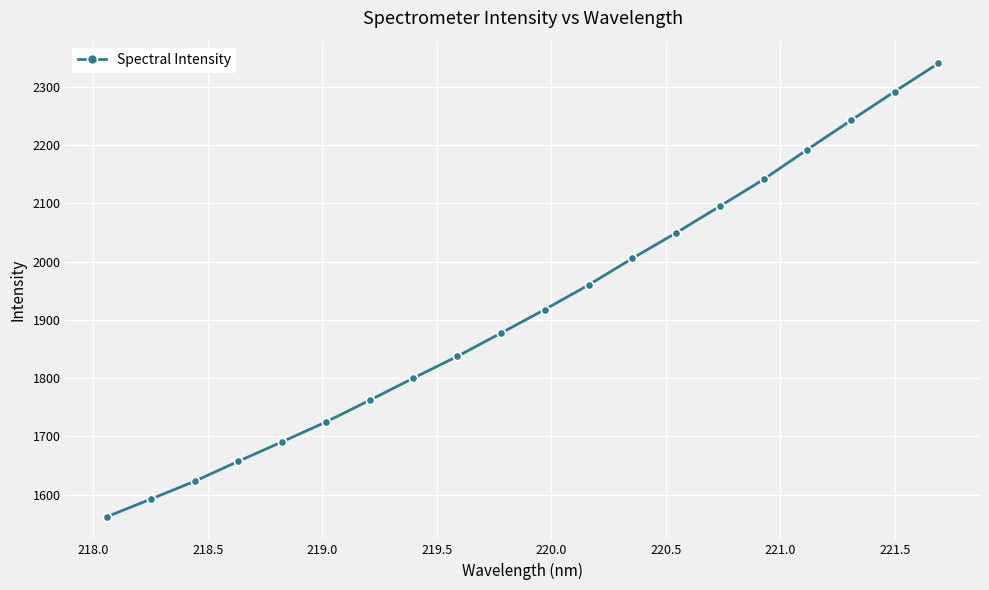

How many lines are shown in the chart?

1